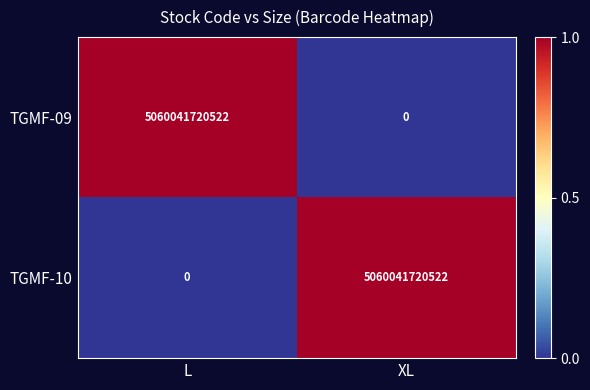

What is the maximum value for TGMF-10?

5060041720522